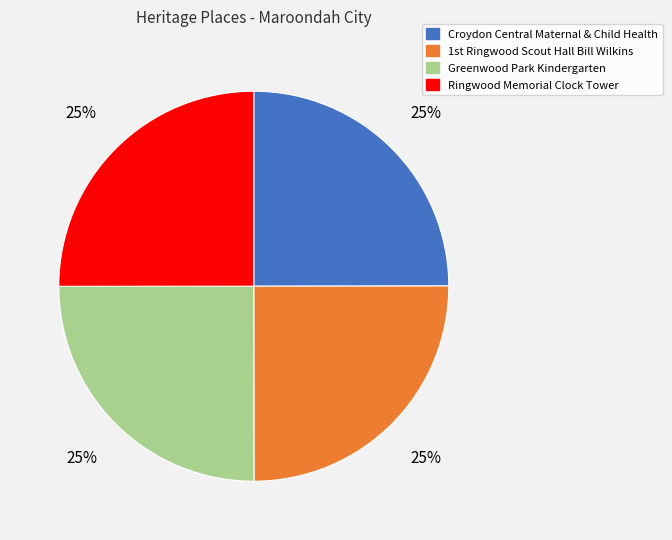

To the nearest percent, what is the average slice percentage?

25%